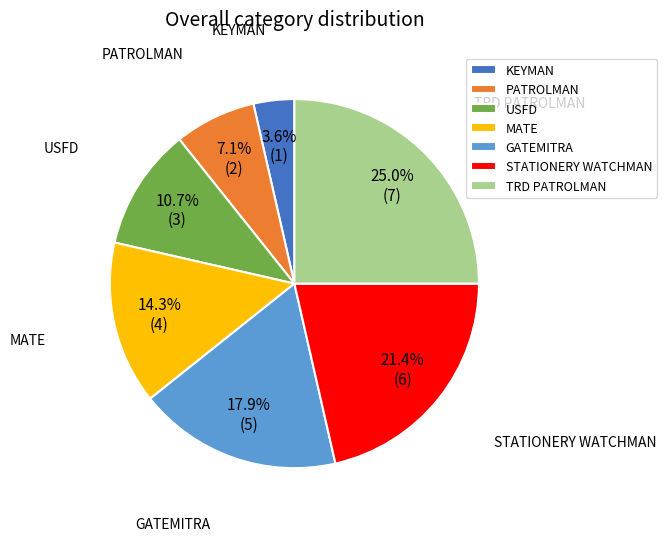

Between MATE and TRD PATROLMAN, which is larger?

TRD PATROLMAN